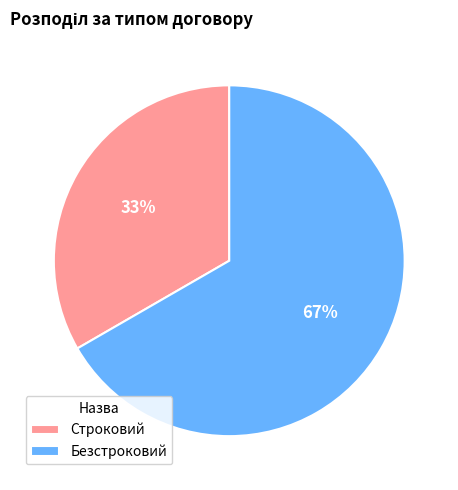

Between Безстроковий and Строковий, which is larger?

Безстроковий